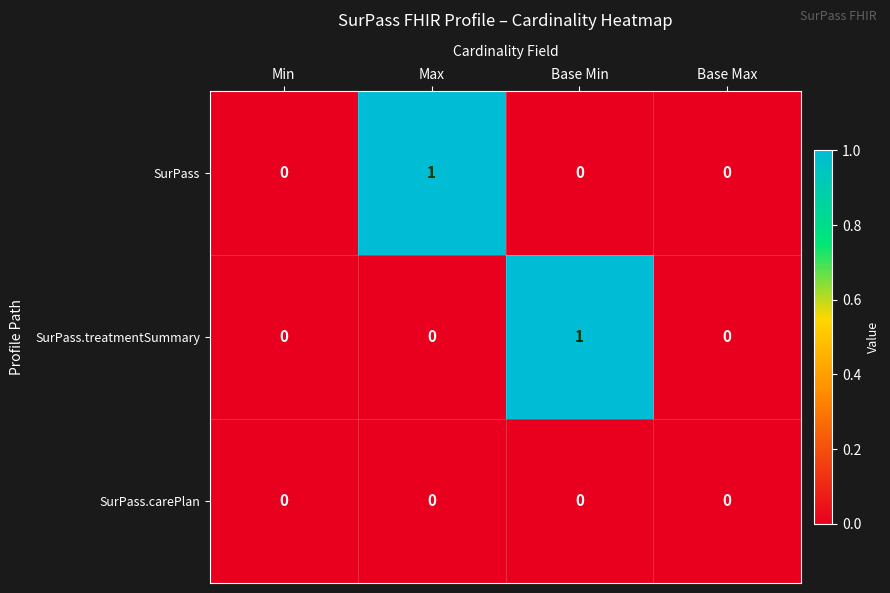

Count the number of data series in this chart.

3